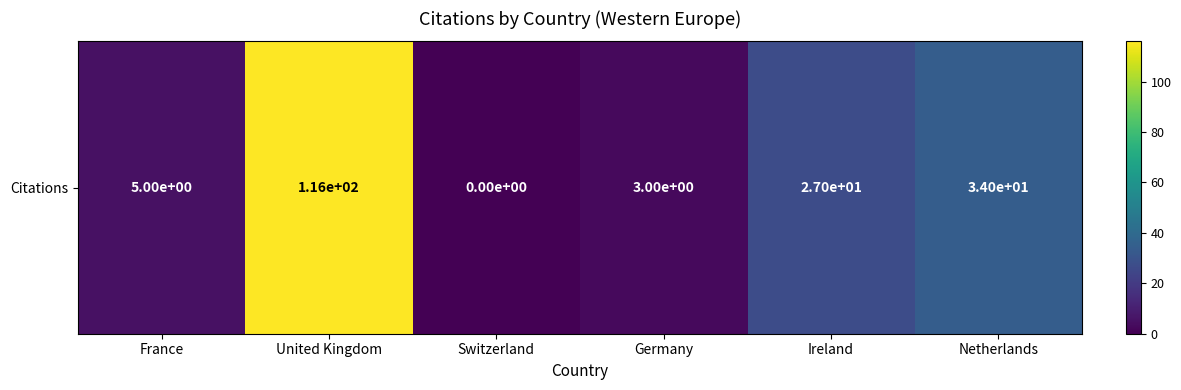

How many values exceed 27?

2